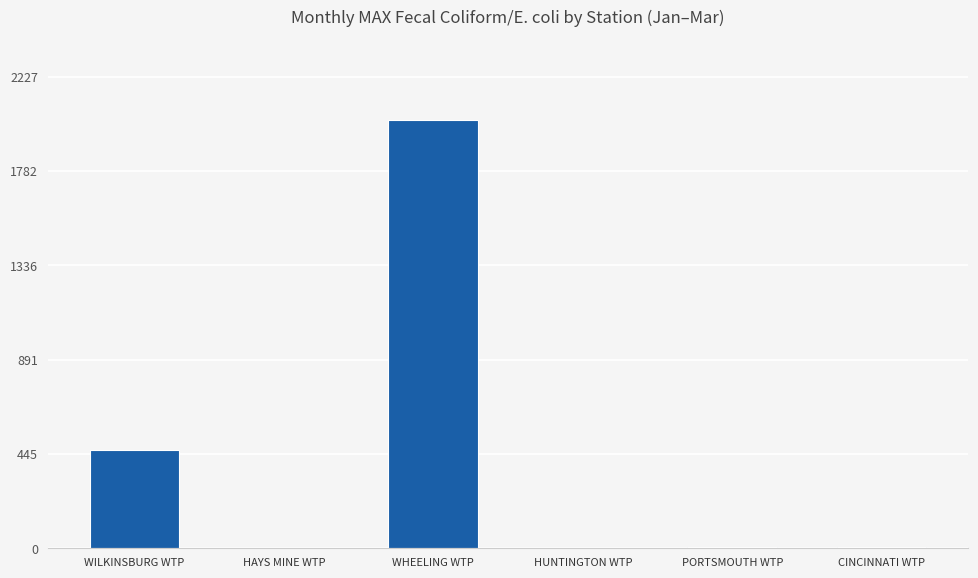

What is the average value?

417